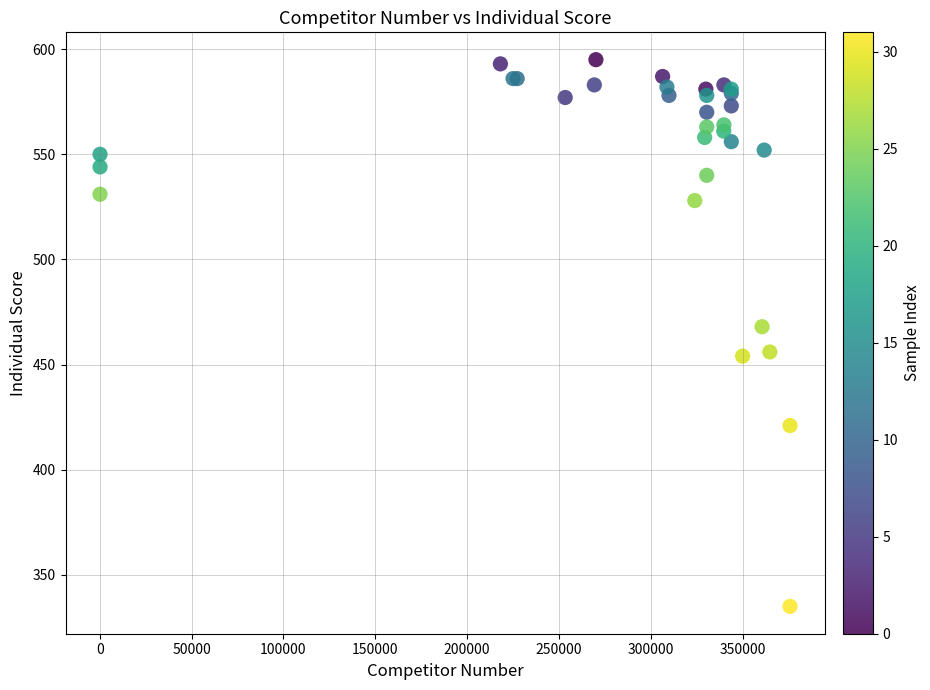

What Y value in the scatter plot is closest to 465?

468